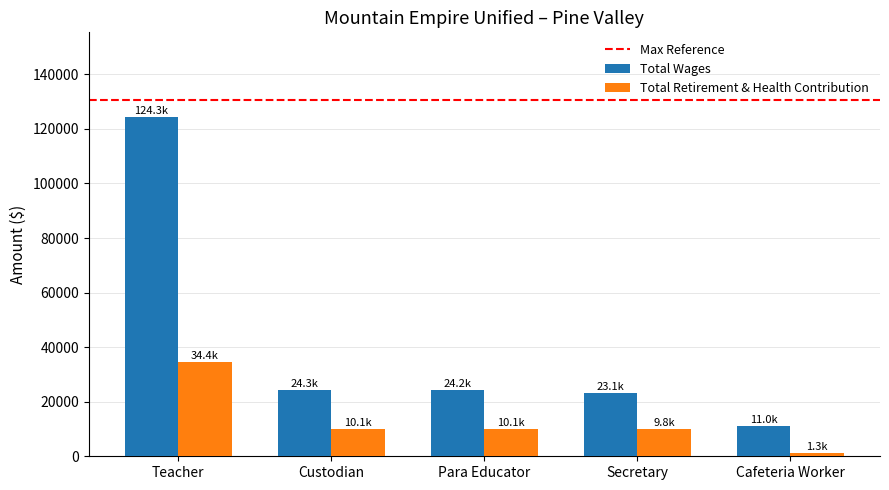

Is the value of Total Wages at Para Educator greater than the value of Total Retirement & Health Contribution at Para Educator?

Yes